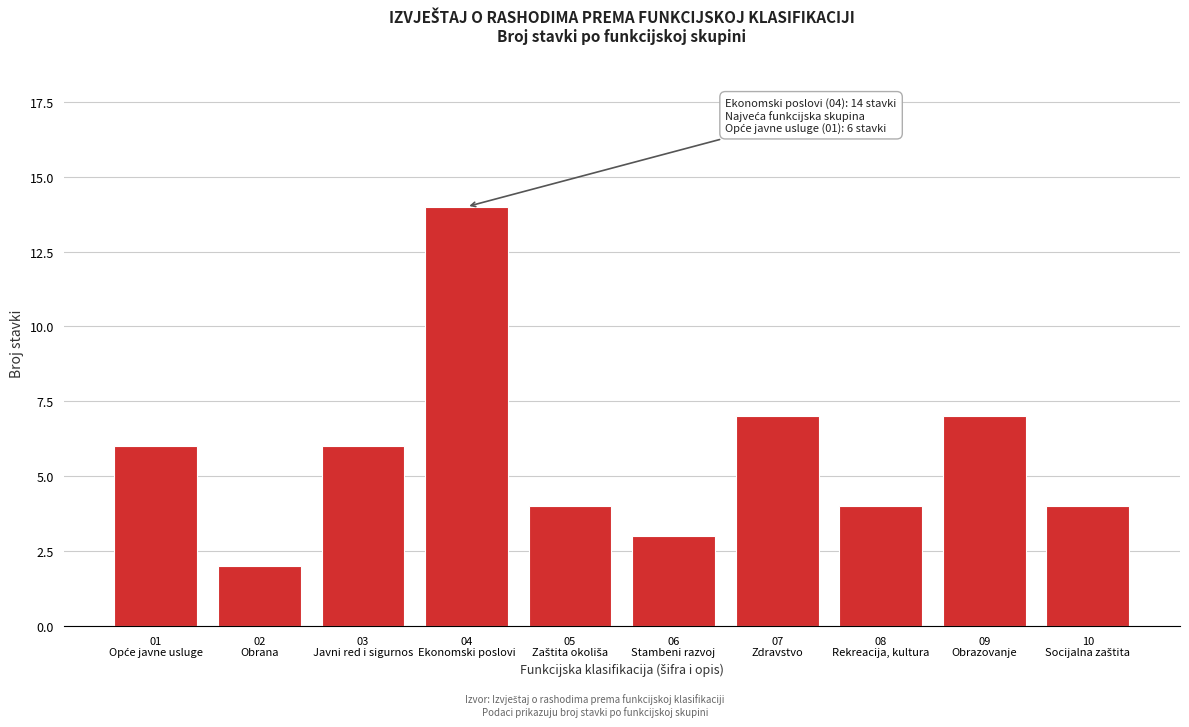

Reading left to right, transcribe all the data shown in this chart.

6	2	6	14	4	3	7	4	7	4